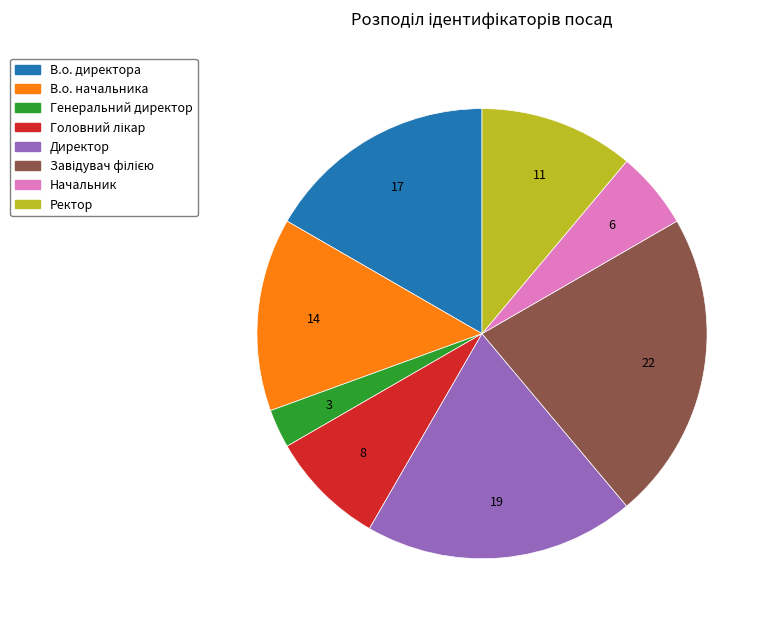

Does any single category account for the majority?

No